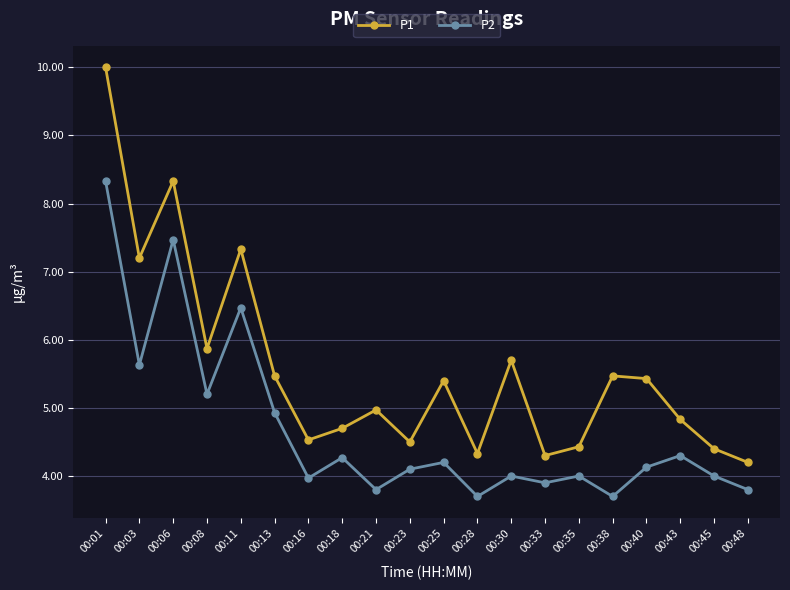

True or false: P2 and P1 cross at least once.

False